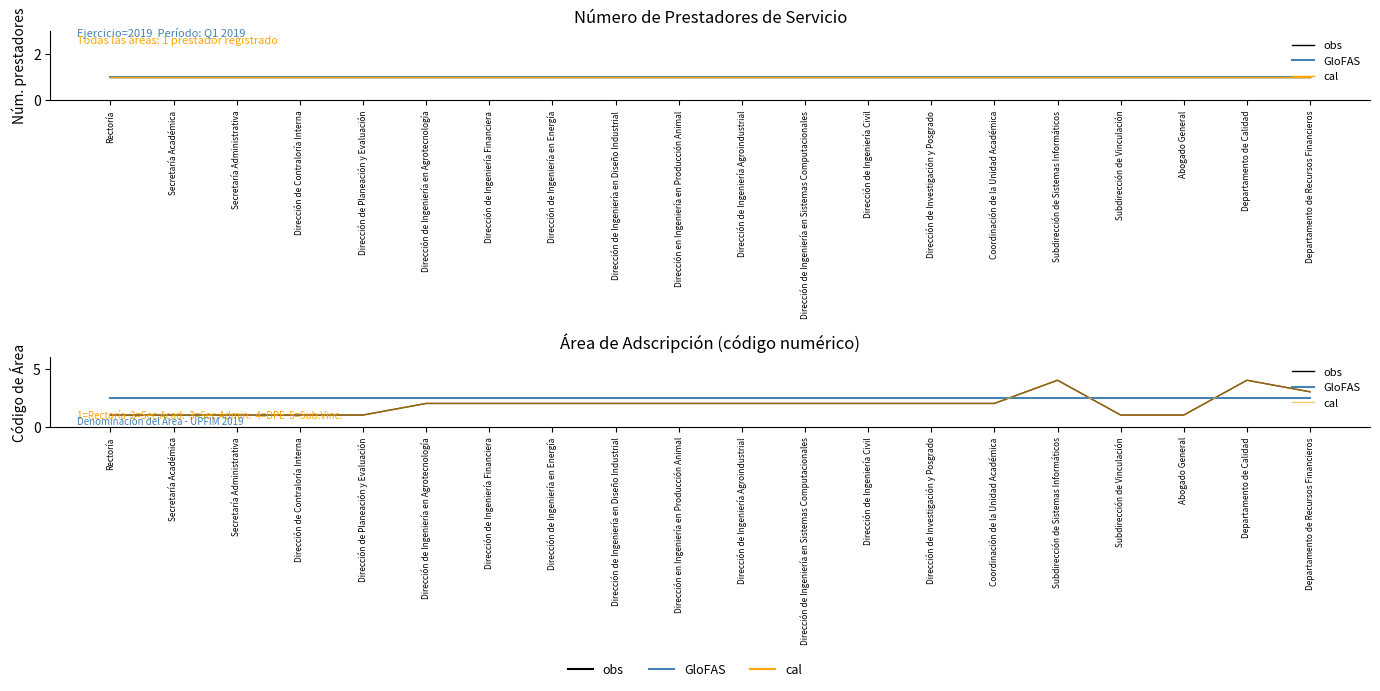

What are all the series names shown in the legend?

obs, GloFAS, cal